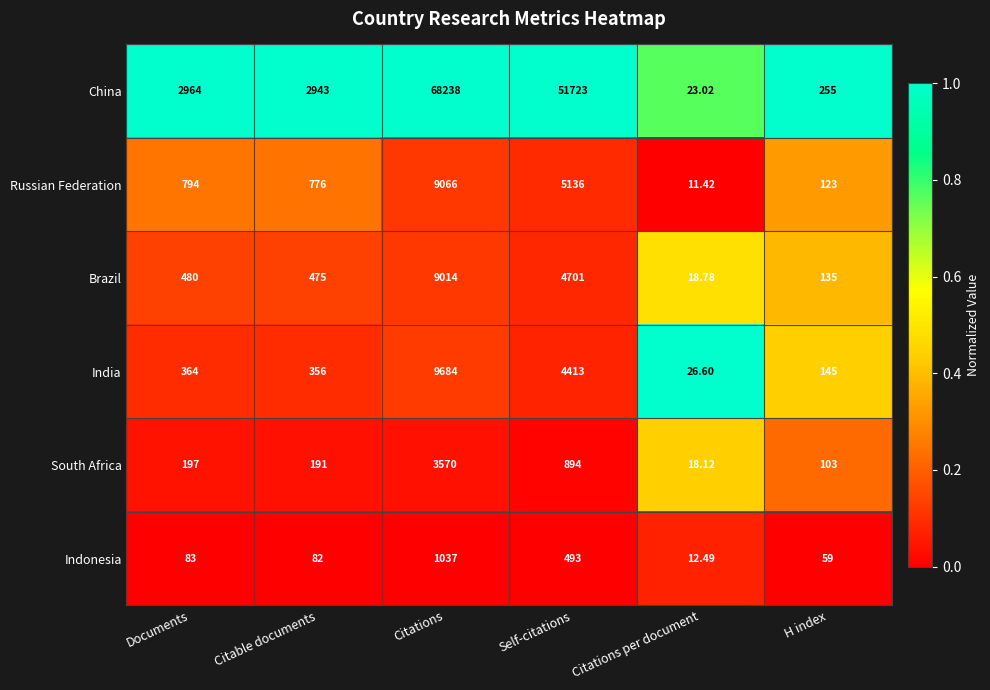

What is the total value across all series at Citations per document?

110.4